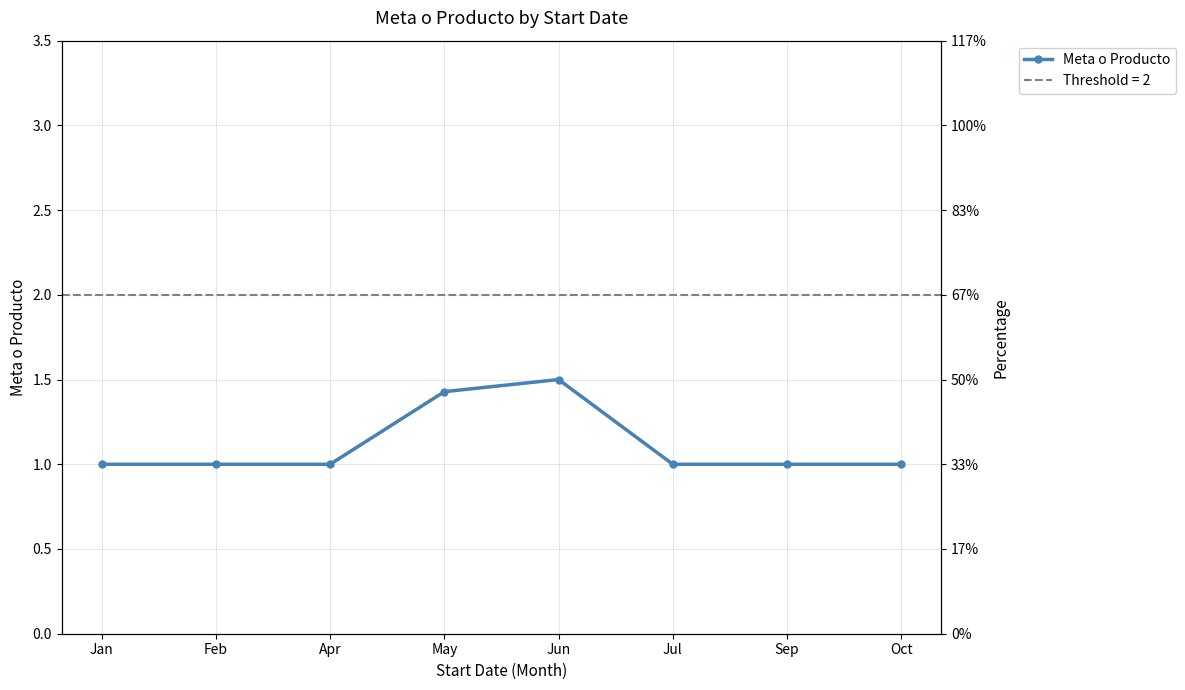

Approximately how many times larger is the value at Sep compared to Apr?

1.0